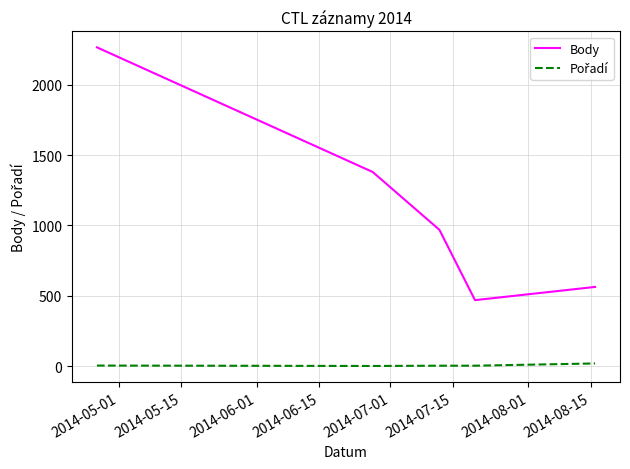

What is the difference between the second highest and minimum values in the Body series?

911